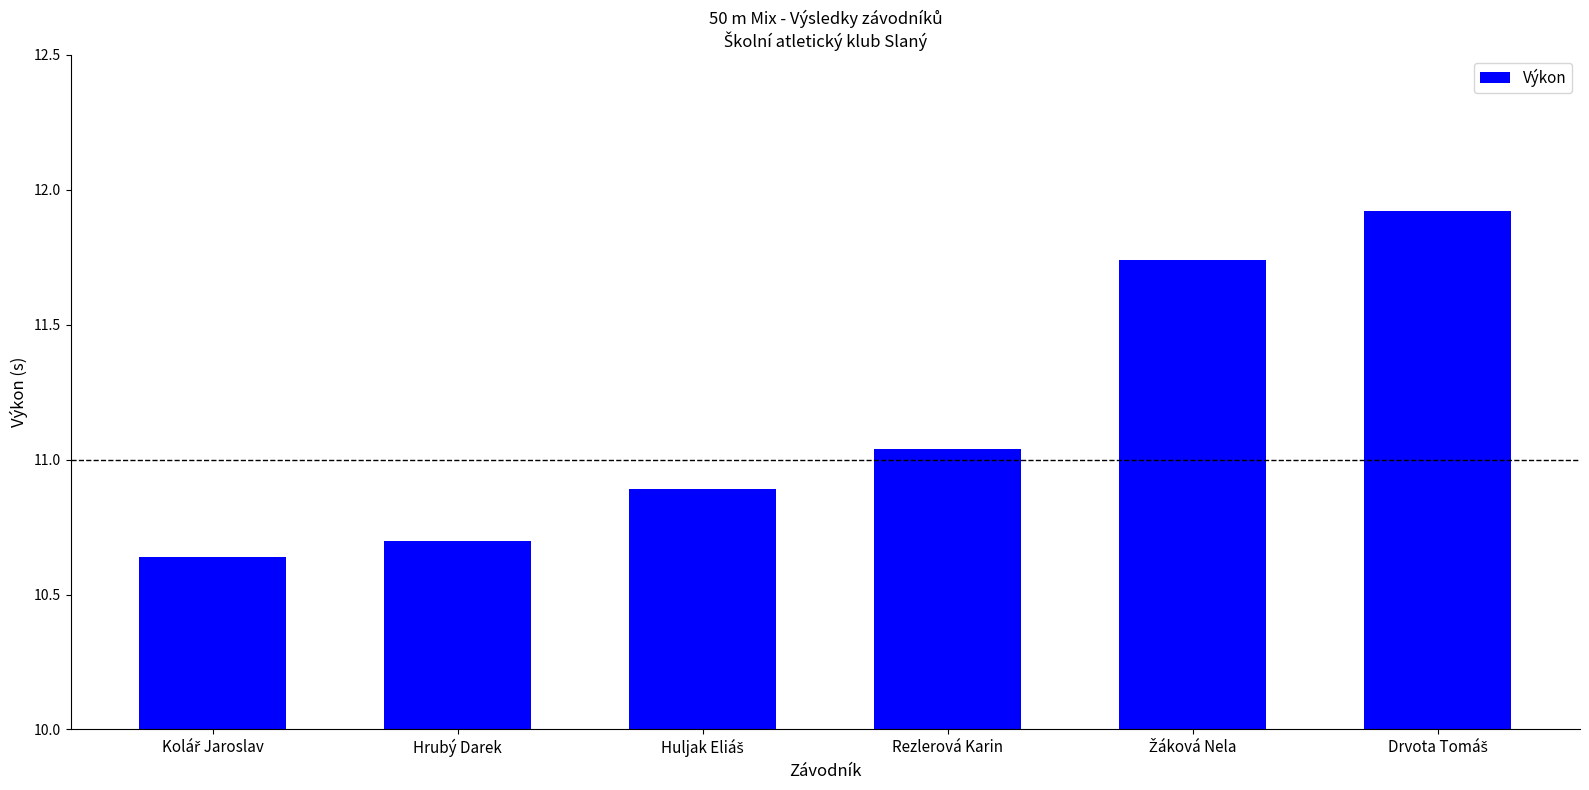

The value at Hrubý Darek is 10.7. True or false?

True